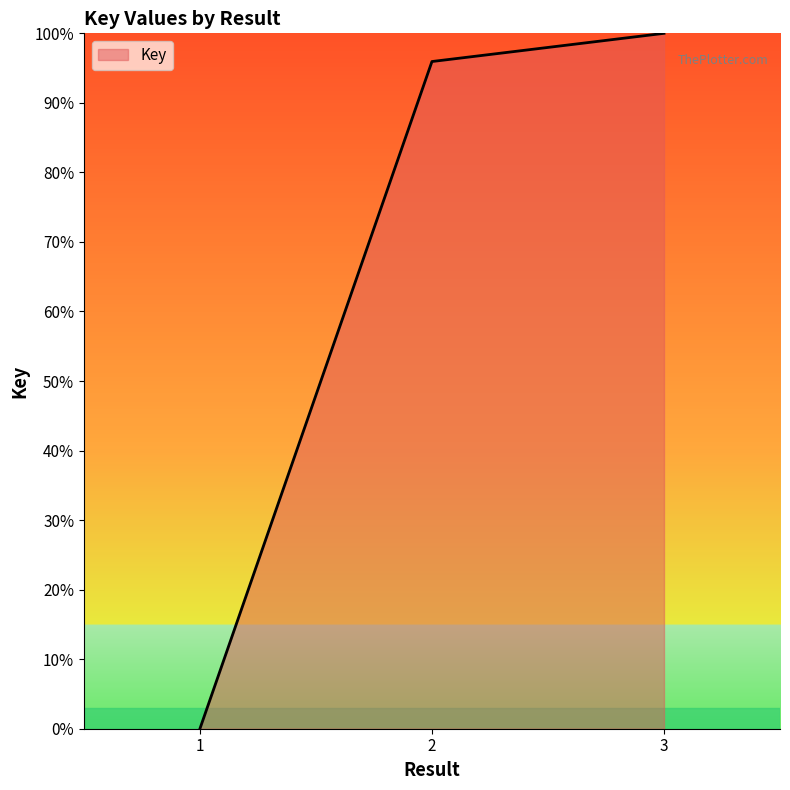

Rank the categories by value from lowest to highest.

1, 2, 3